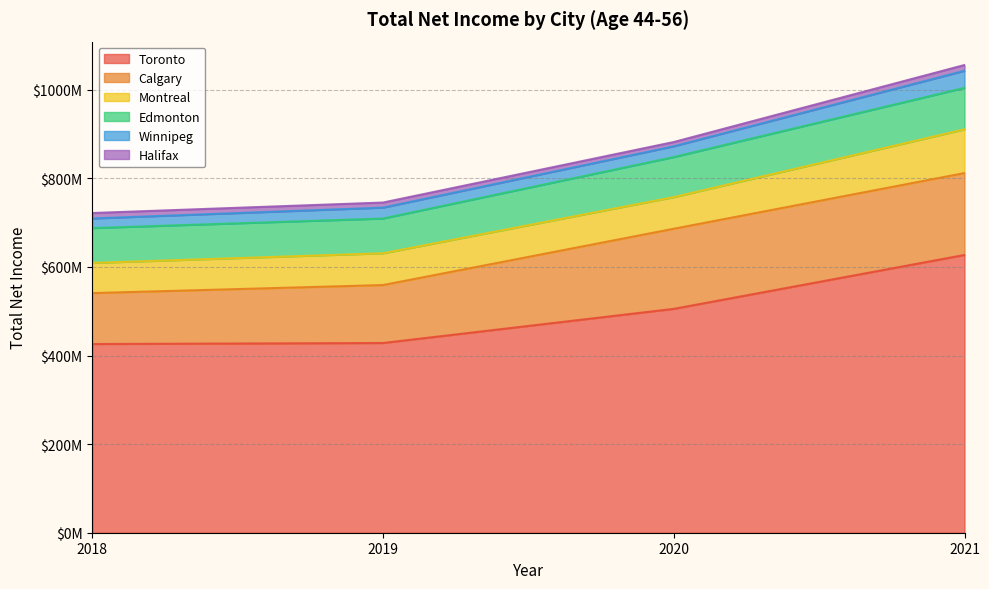

True or false: Winnipeg and Montreal intersect in this chart.

False